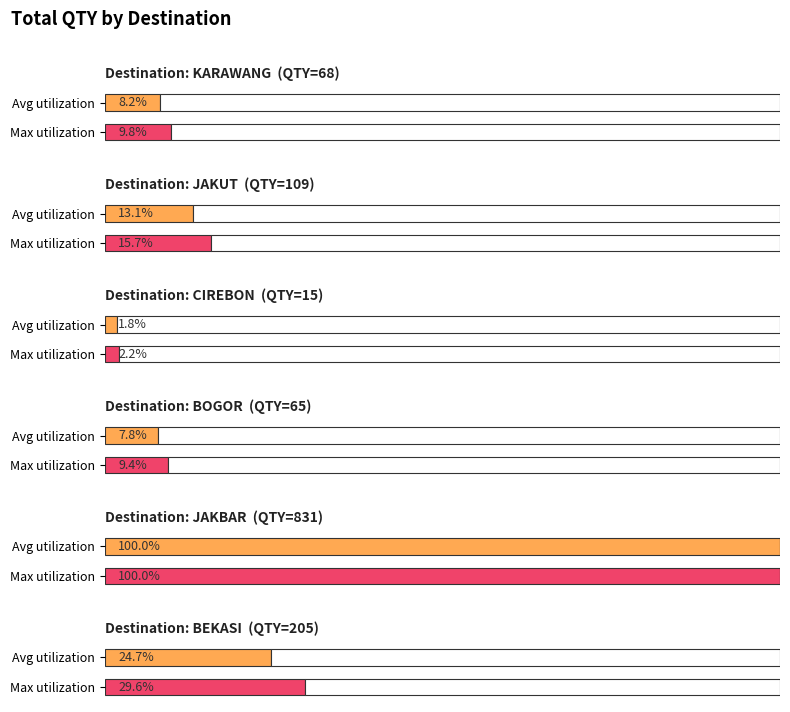

What is the minimum value shown in the chart?

2